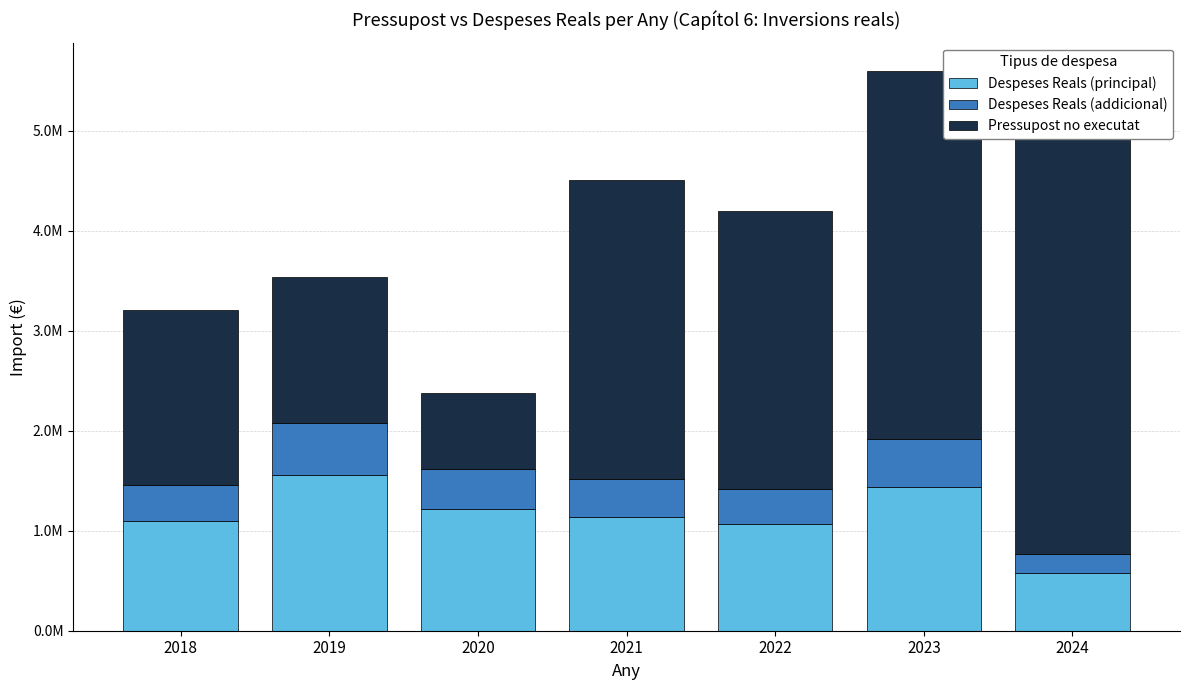

What is the minimum value for Despeses Reals (addicional)?

191750.2